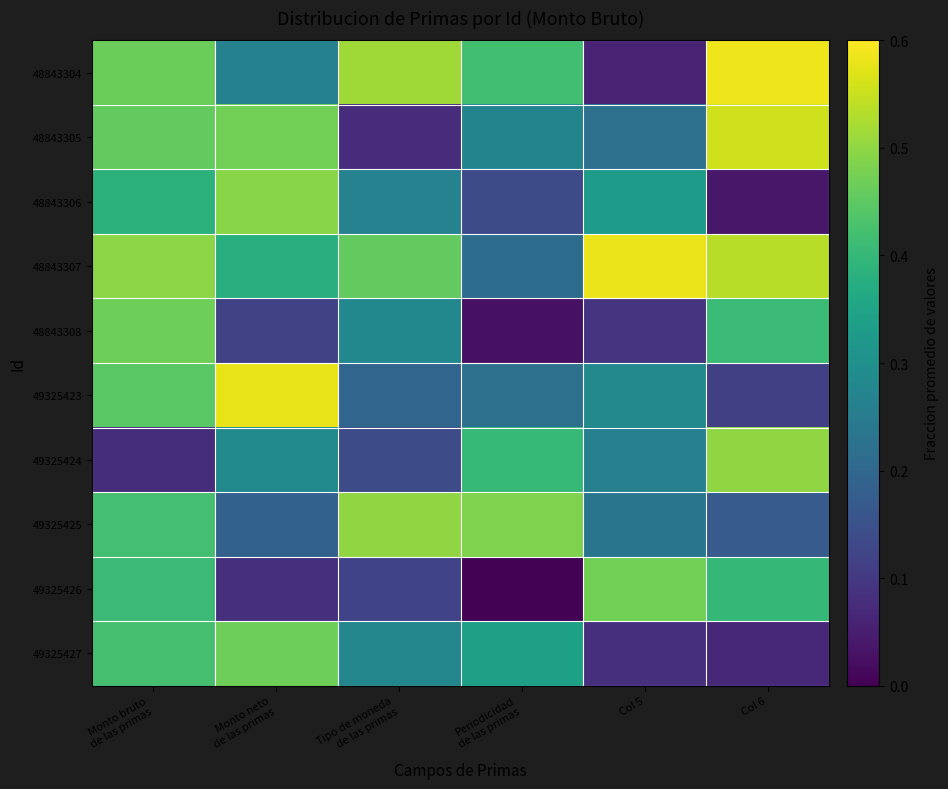

At Col 5, list the series in order from largest to smallest.

48843307, 49325426, 48843306, 49325423, 49325424, 49325425, 48843305, 48843308, 49325427, 48843304